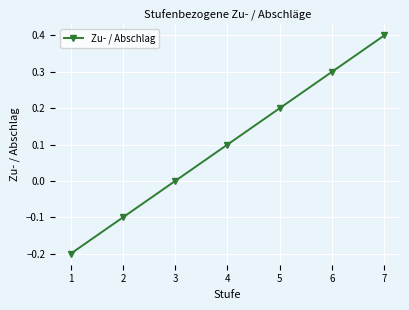

How many distinct data groups are displayed?

1